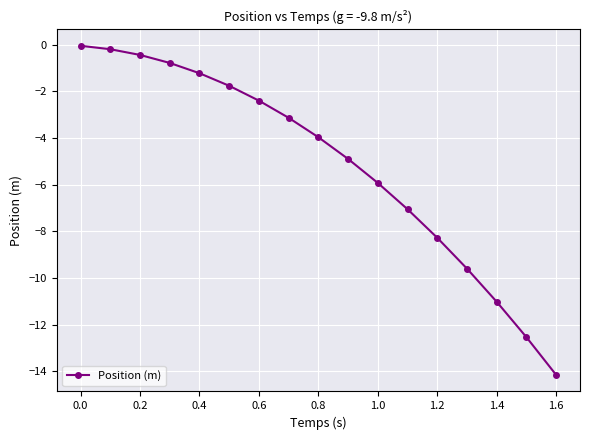

True or false: there are more than 2 points higher than both neighbors.

False